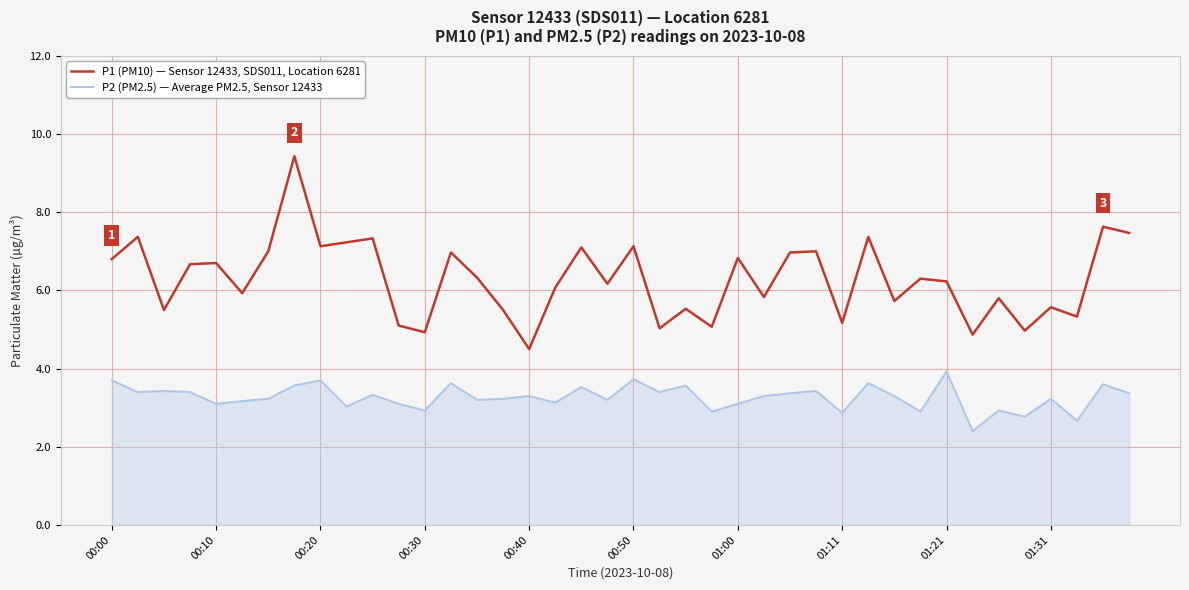

What is the minimum value shown in the chart?

2.4